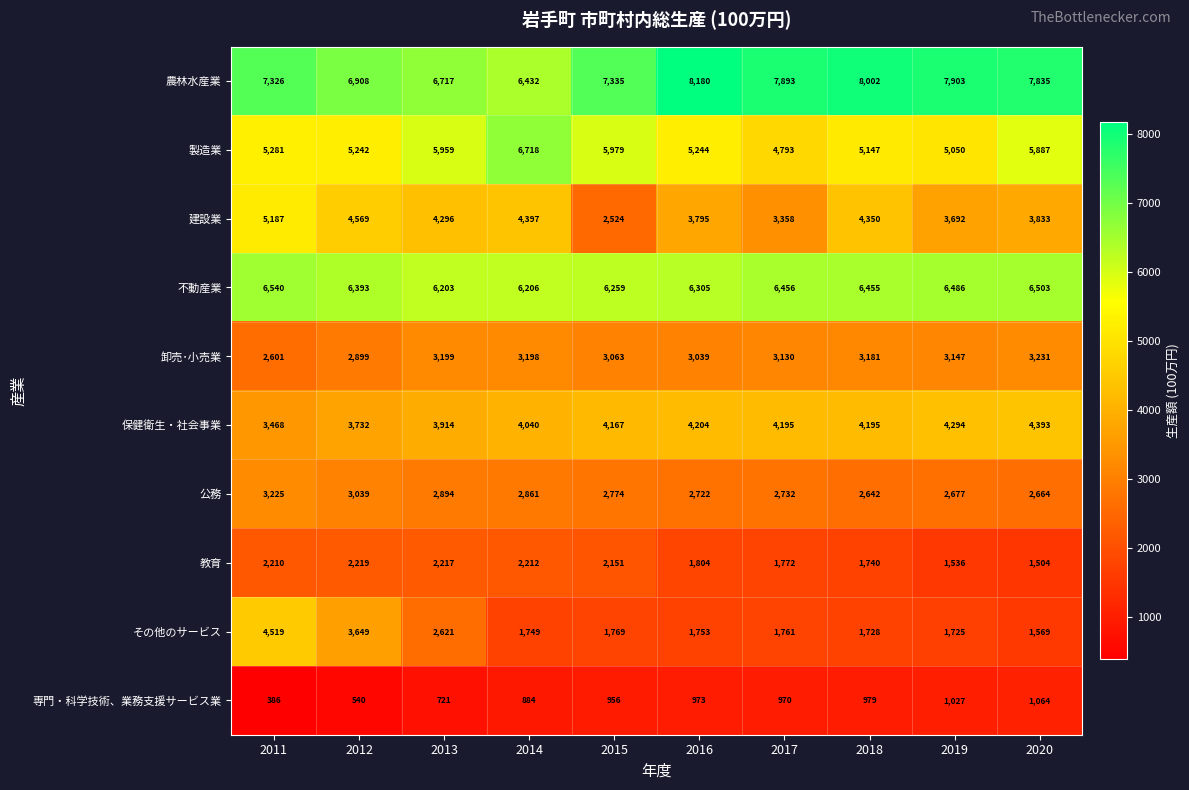

What is the difference between the 専門・科学技術、業務支援サービス業 values at 2019 and 2013?

306